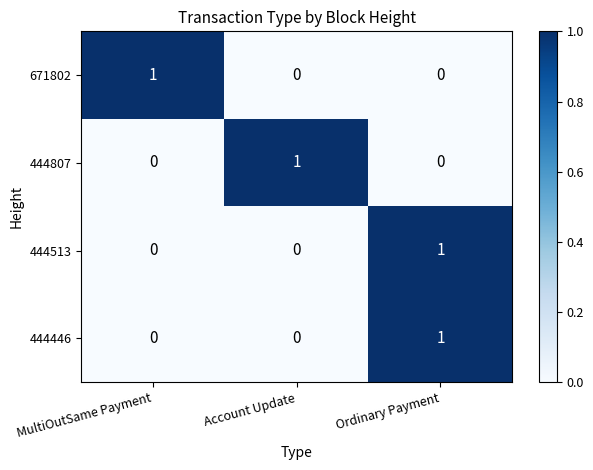

Count the 444513 values in the range 0 to 1.

3